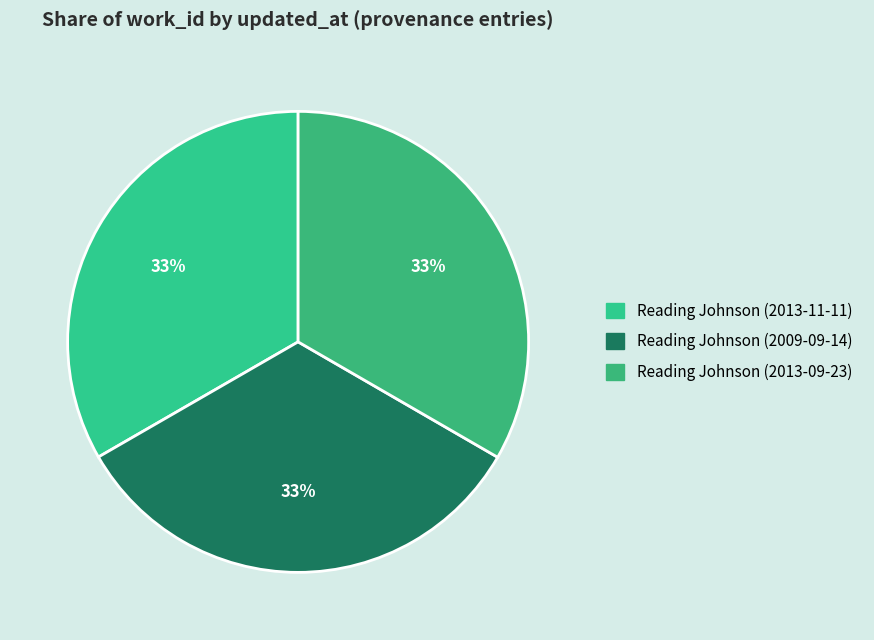

Does any single category account for the majority?

No